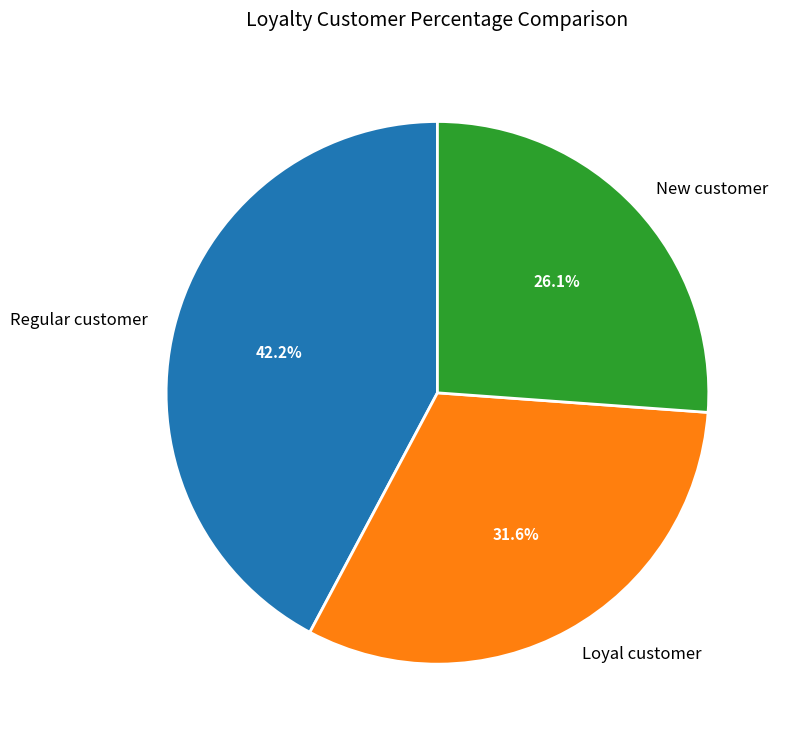

What is the smallest slice in the pie chart?

New customer